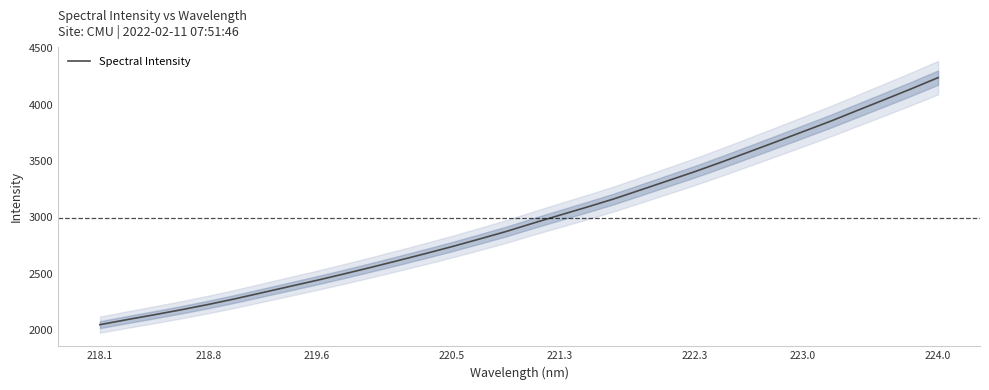

Reading left to right, what are all the values shown in this chart?

2048.2	2092.7	2135.7	2180.2	2227.4	2278.1	2332.3	2386.7	2441.0	2497.5	2555.8	2615.9	2677.2	2740.2	2806.5	2874.3	2948.4	3020.3	3091.4	3164.7	3245.1	3326.0	3407.2	3493.1	3581.9	3671.3	3761.9	3852.6	3948.9	4044.5	4141.1	4241.2